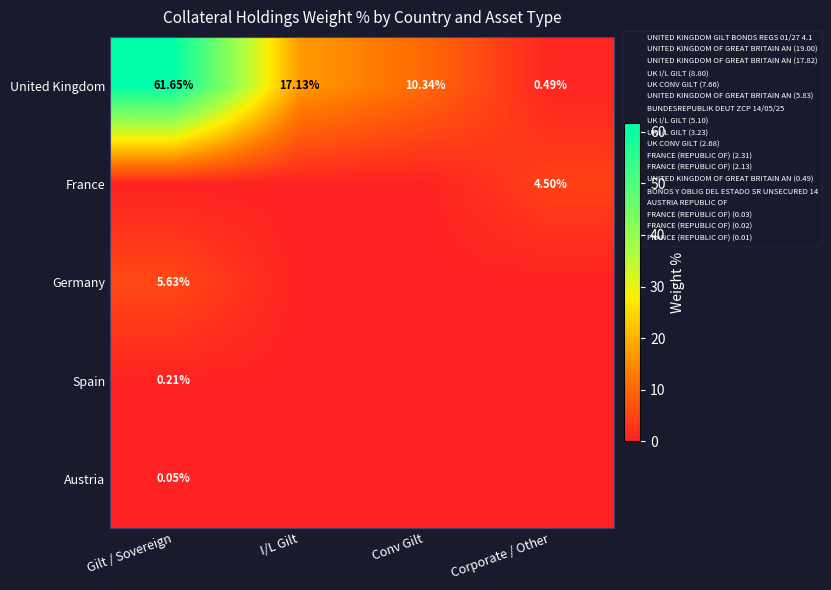

Between Gilt / Sovereign and Corporate / Other, which series saw the biggest shift?

United Kingdom